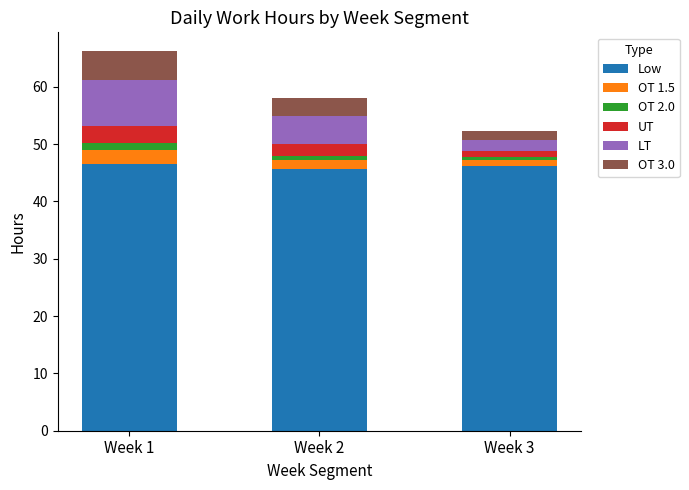

True or false: Low has a value of 46.2 at Week 3.

True